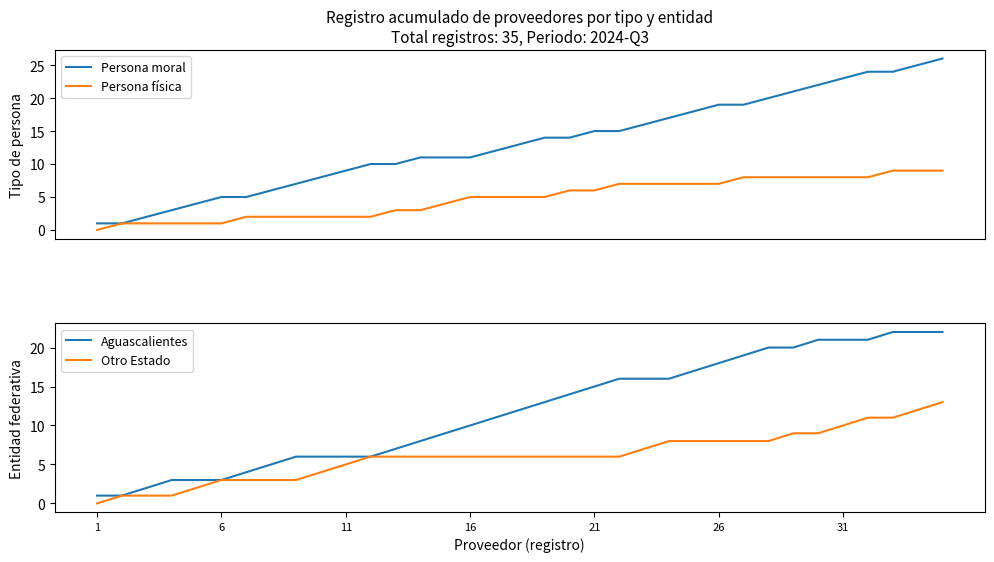

How many data points in Aguascalientes are less than 12?

17